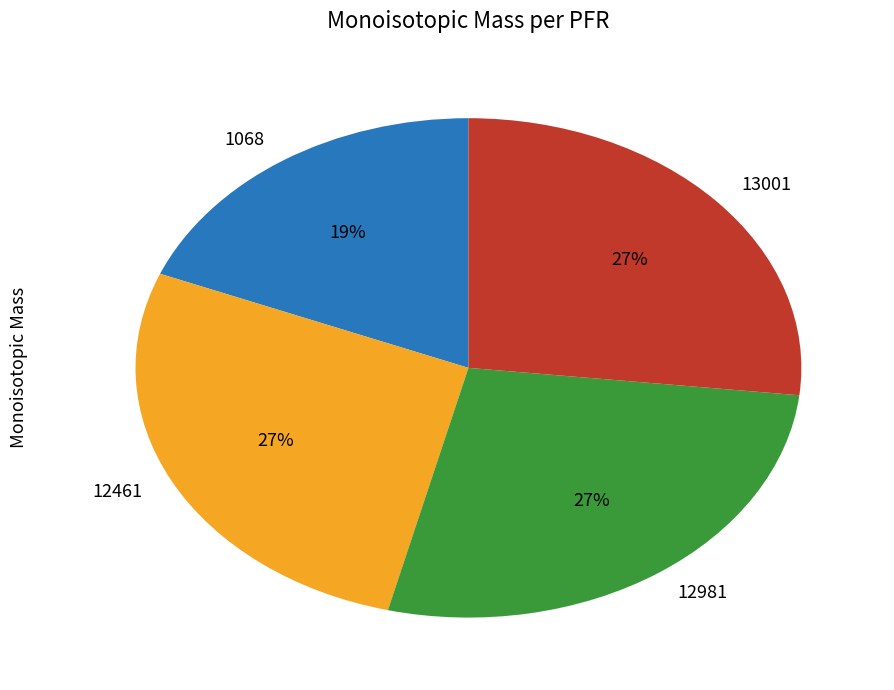

Is there any slice that represents more than half of the pie?

No